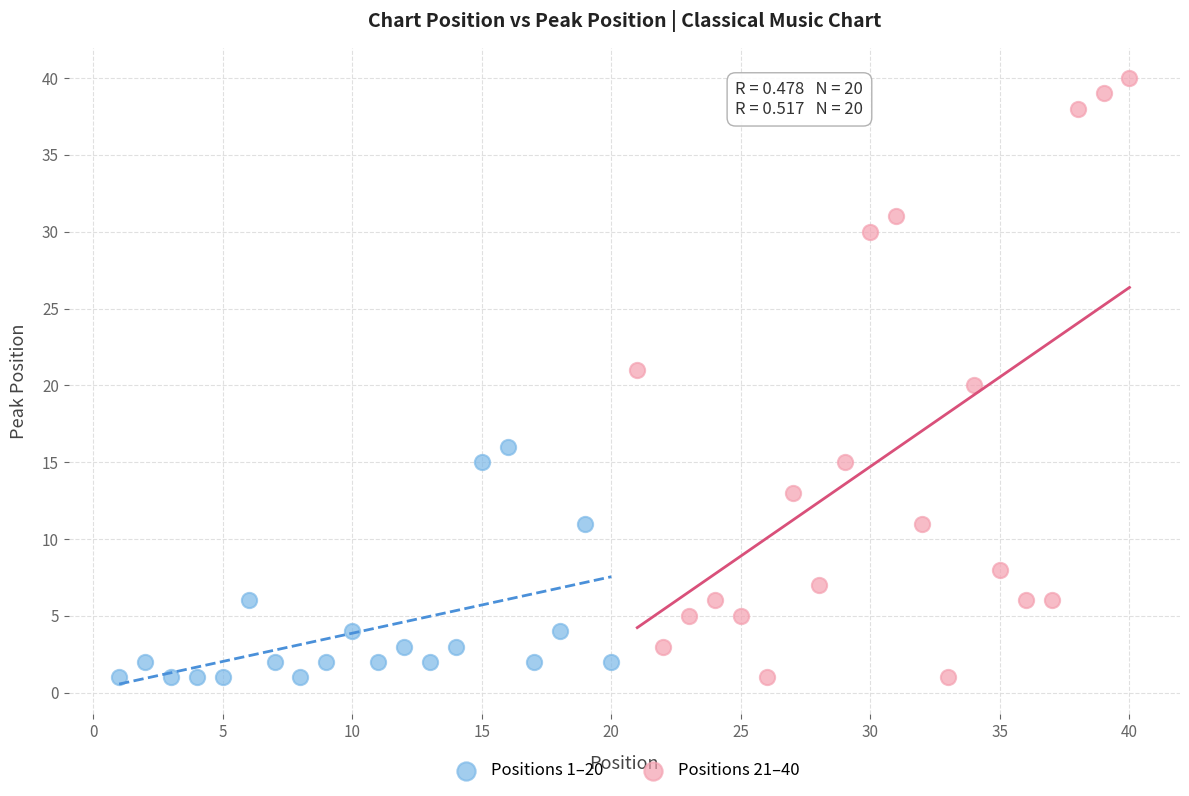

Which series reaches the maximum Y coordinate?

Positions 21–40